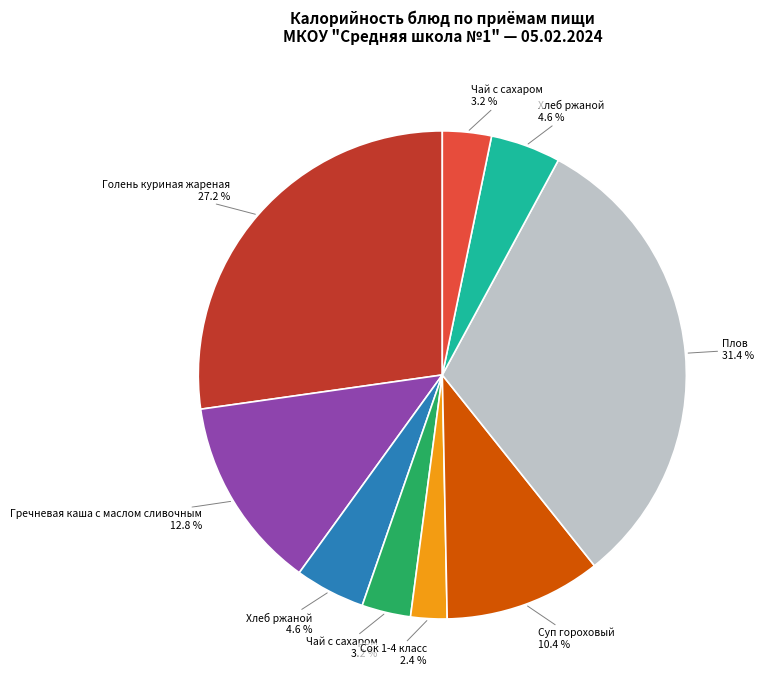

To the nearest percent, what is the difference between the largest and smallest slice percentages?

29%